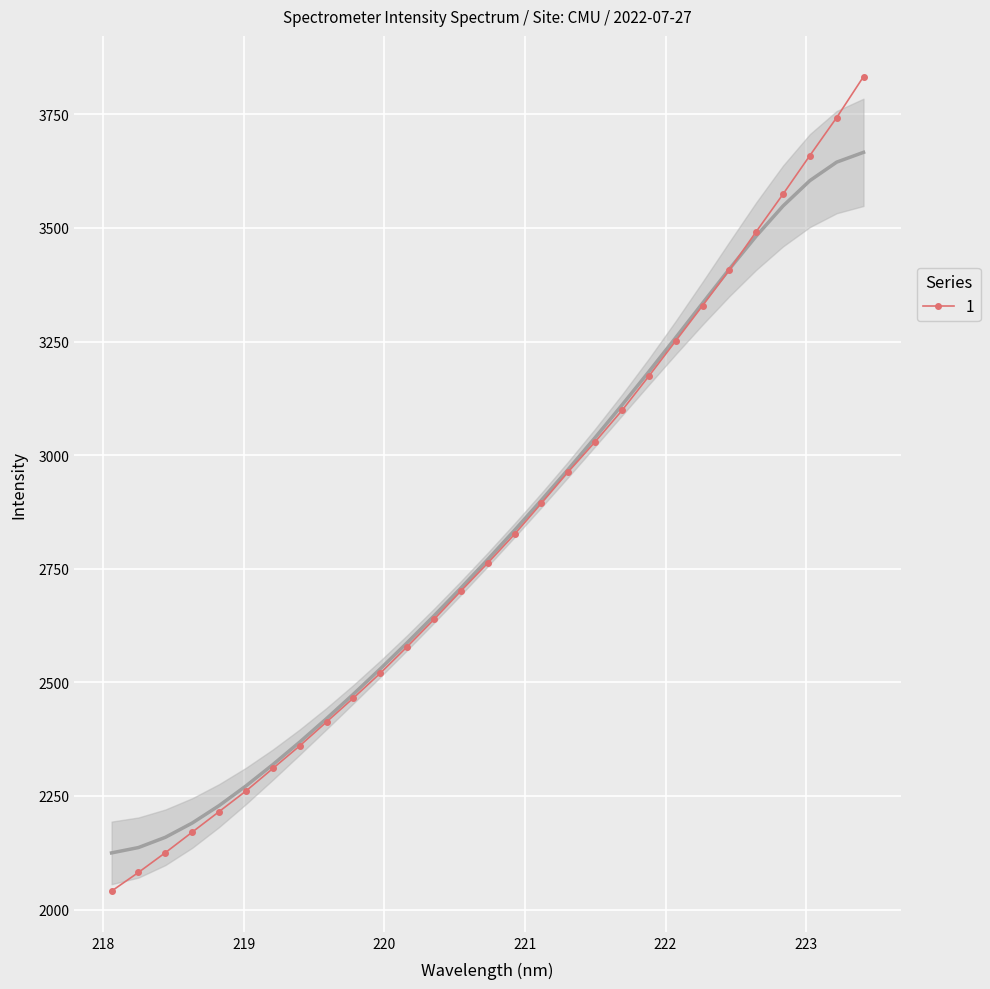

What is the ratio of the value at 218.0596 to the value at 222.4538?

0.6